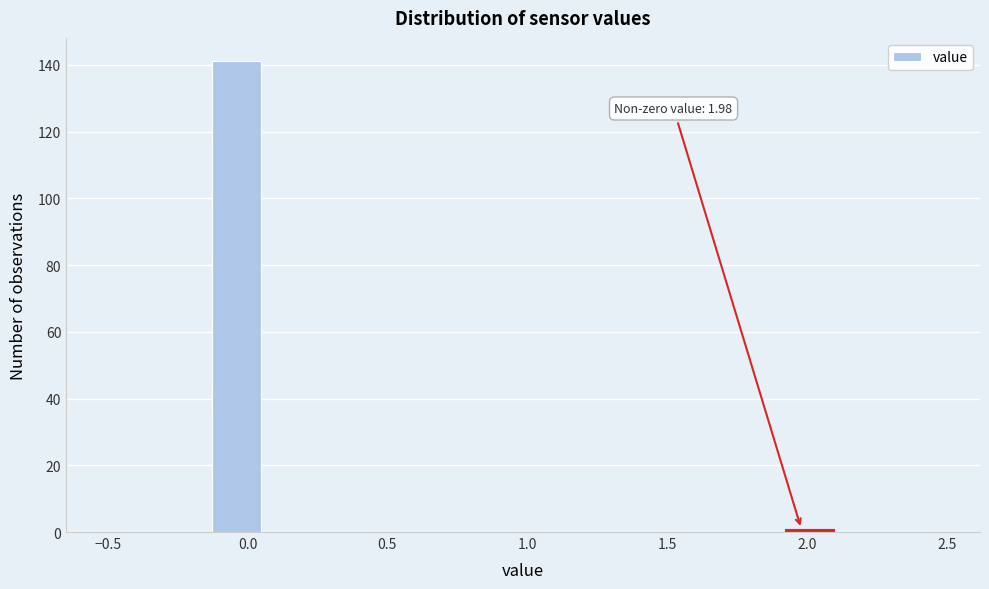

Read against the x-axis, roughly where is the centre of the tallest bar?

-0.05